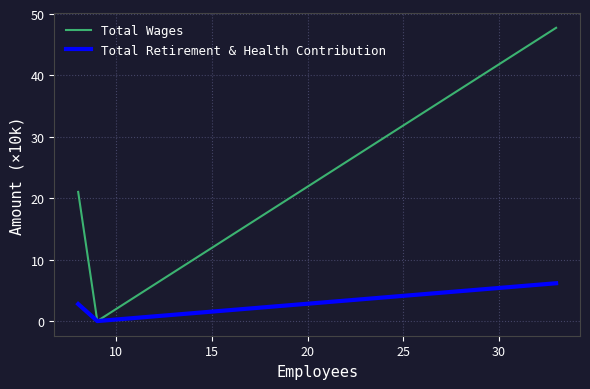

Does the chart have visible grid lines?

Yes